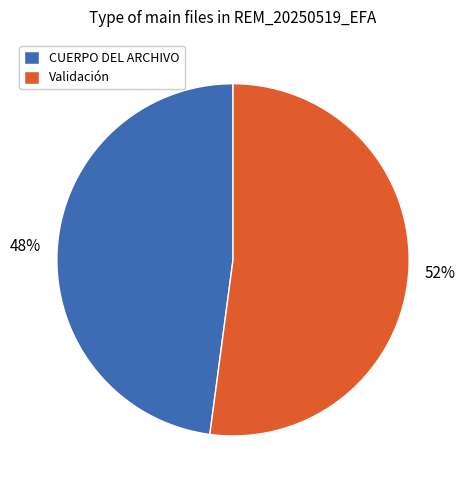

Rank the categories by value from highest to lowest.

Validación, CUERPO DEL ARCHIVO